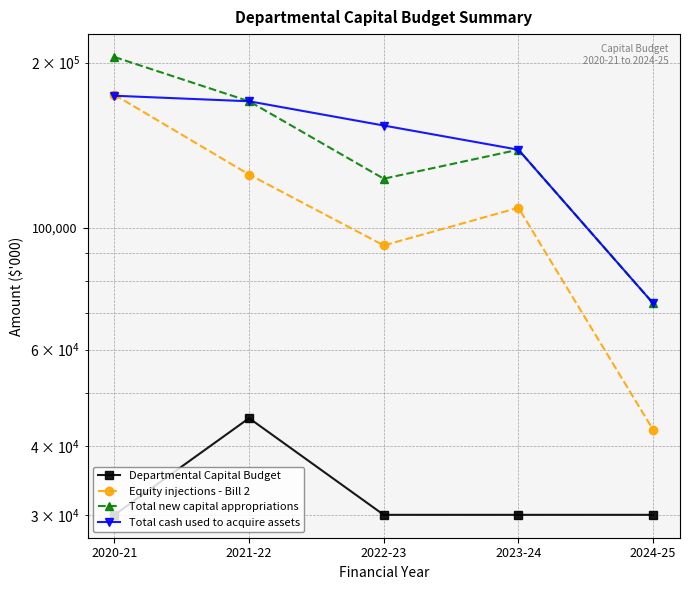

What are all the series names shown in the legend?

Departmental Capital Budget, Equity injections - Bill 2, Total new capital appropriations, Total cash used to acquire assets